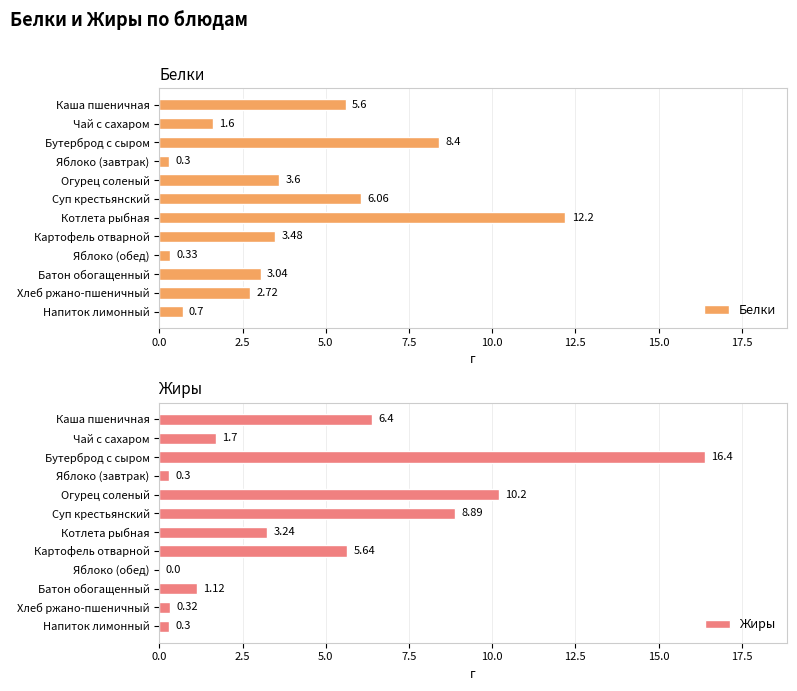

What is the maximum value for Жиры?

16.4